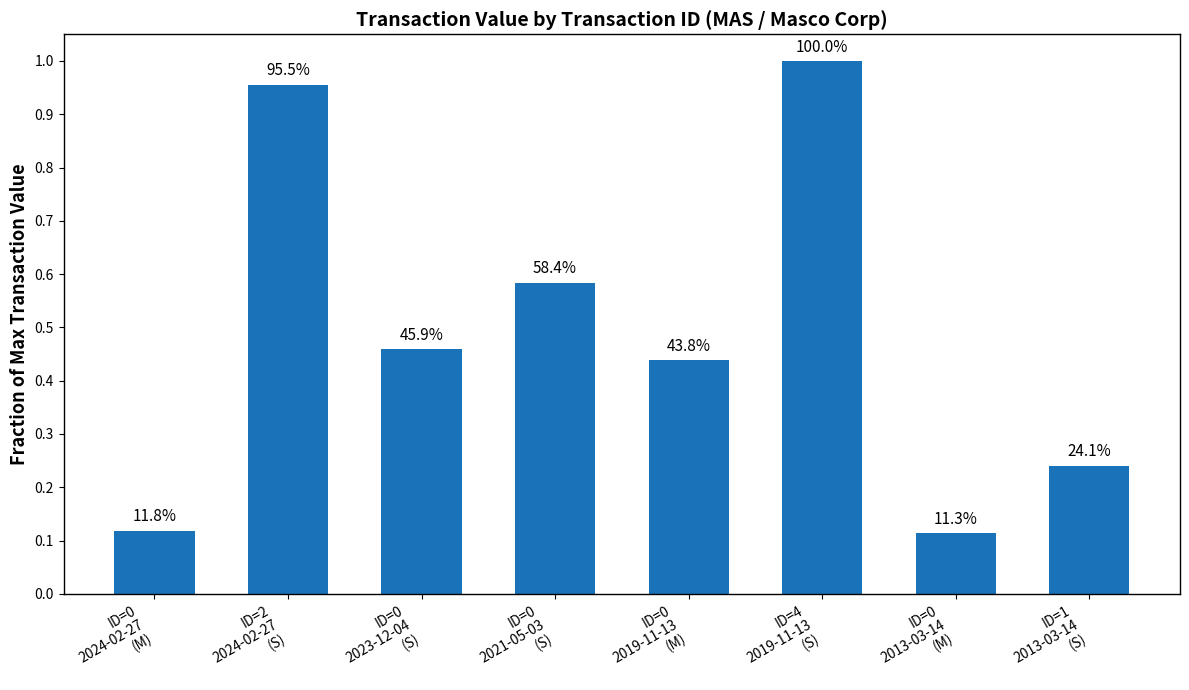

What is the value of the 4th bar from the left?

0.6